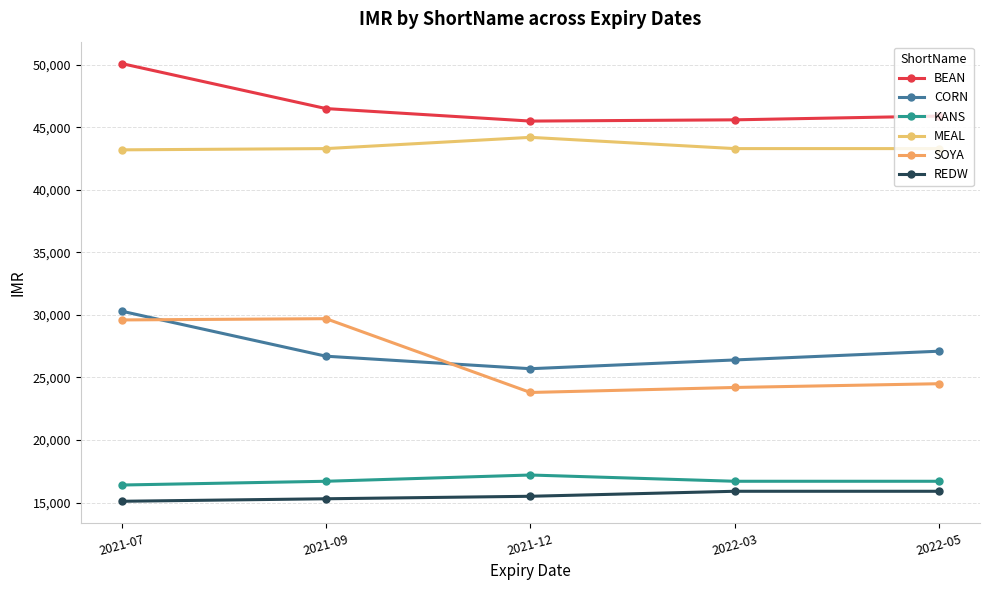

Is the value of MEAL at 2021-07 greater than the value of CORN at 2021-12?

Yes